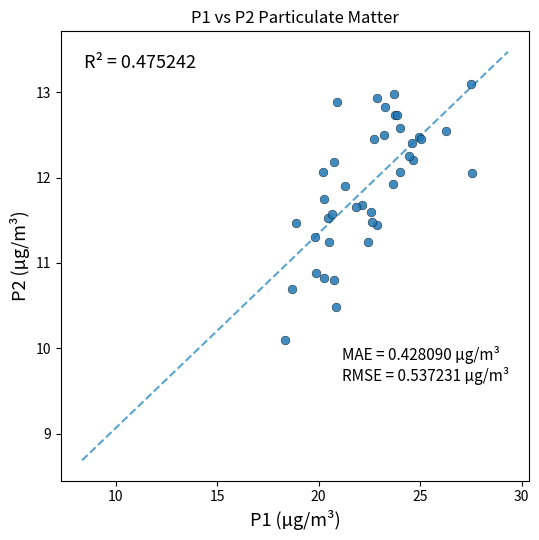

What Y value in the scatter plot is closest to 11?

10.9